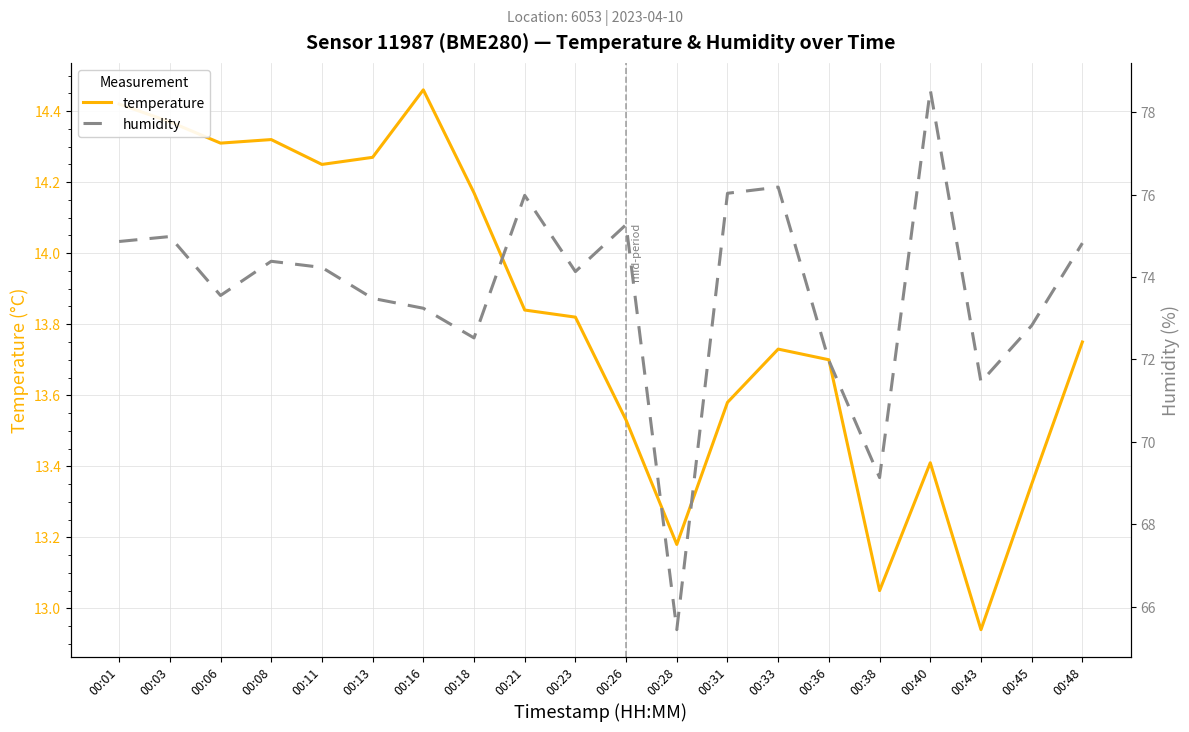

What is the sum of the temperature values at 00:06 and 00:26?

27.8